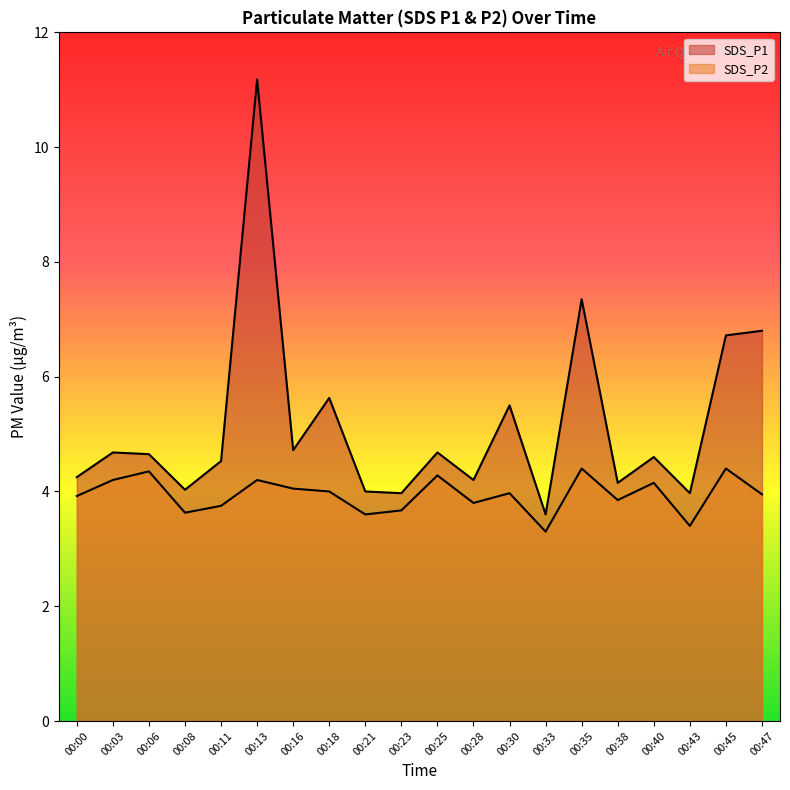

What is the sum of all SDS_P2 values?

78.9